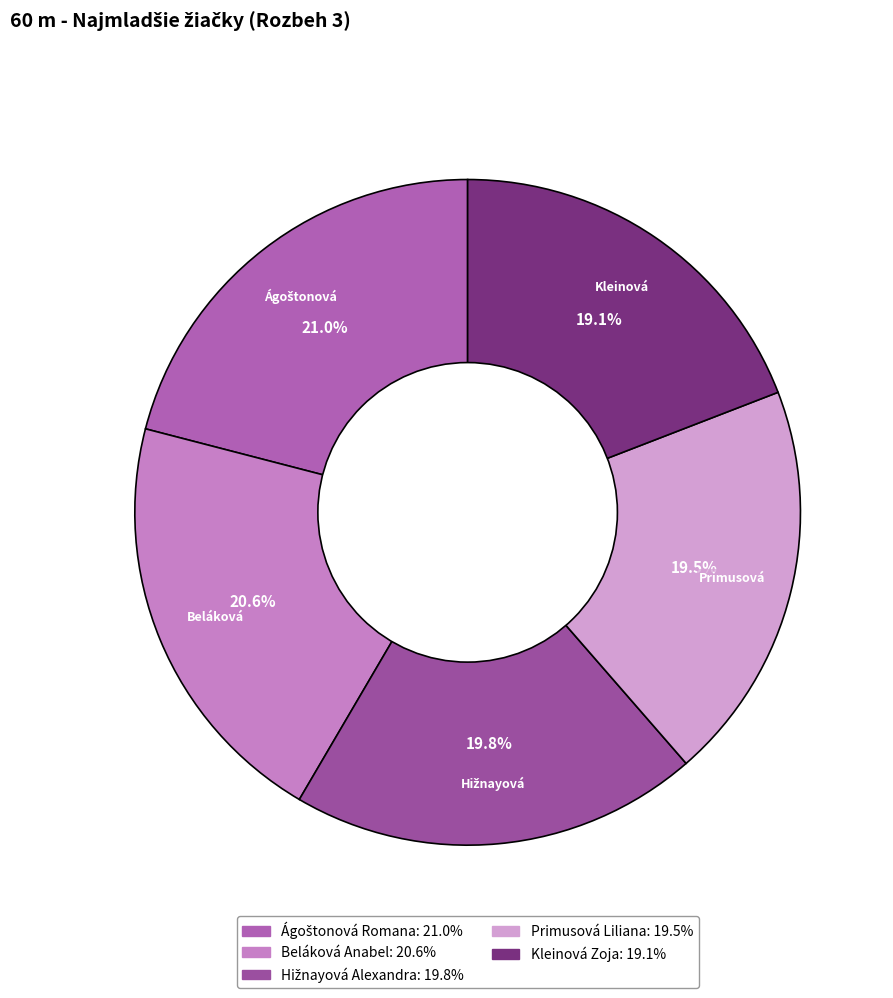

How many segments does this pie chart have?

5